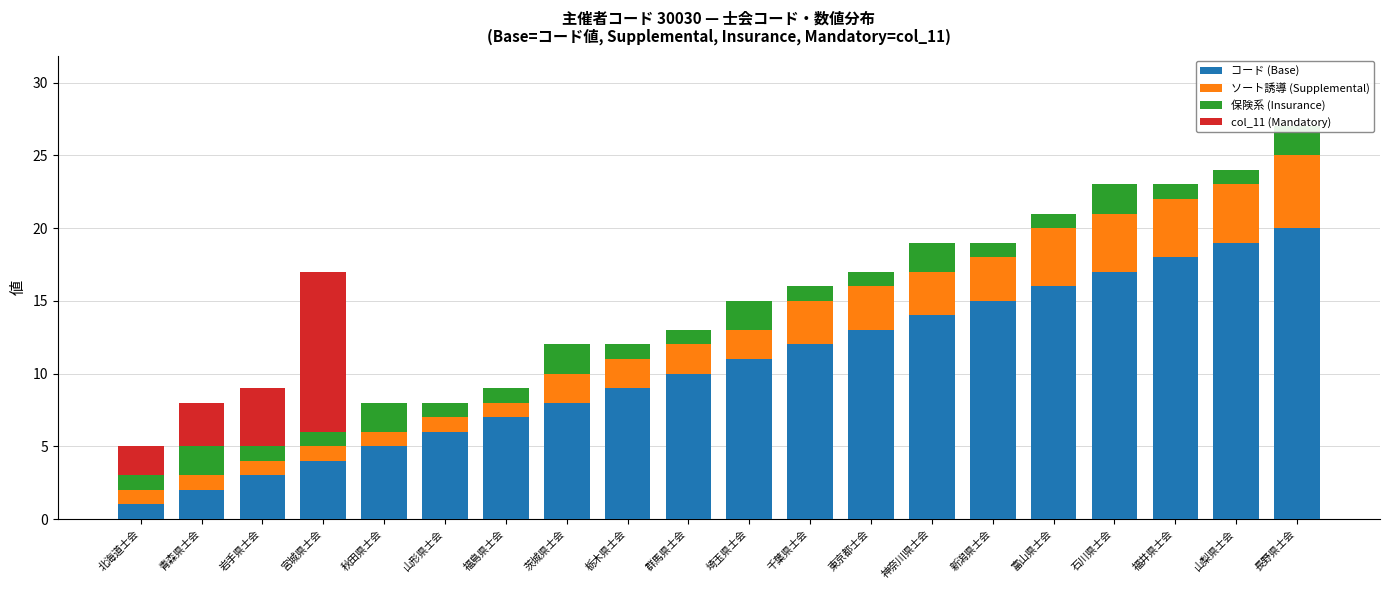

True or false: 保険系 (Insurance) has a value of 2 at 茨城県士会.

True